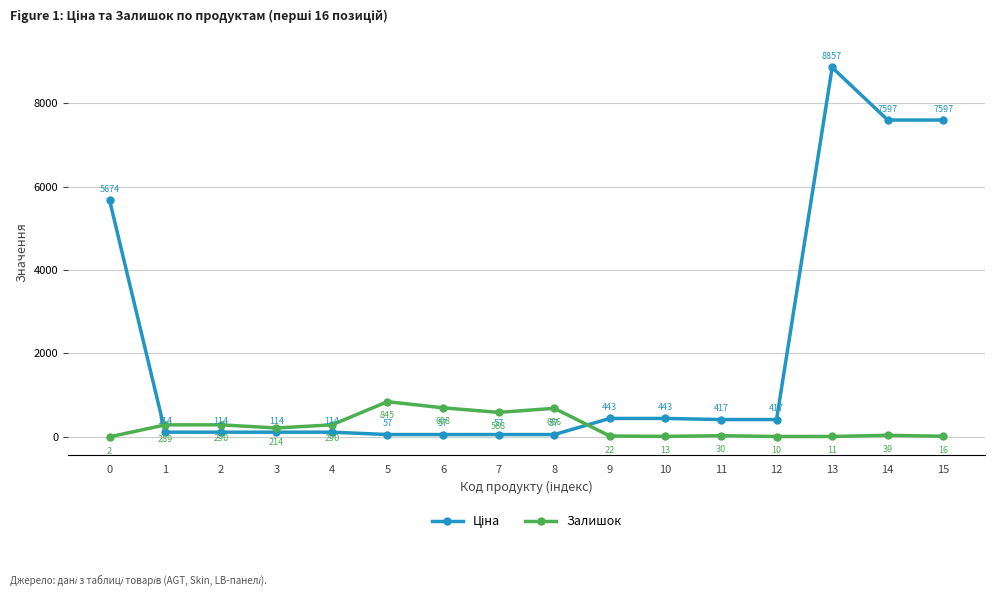

Count the number of data series in this chart.

2